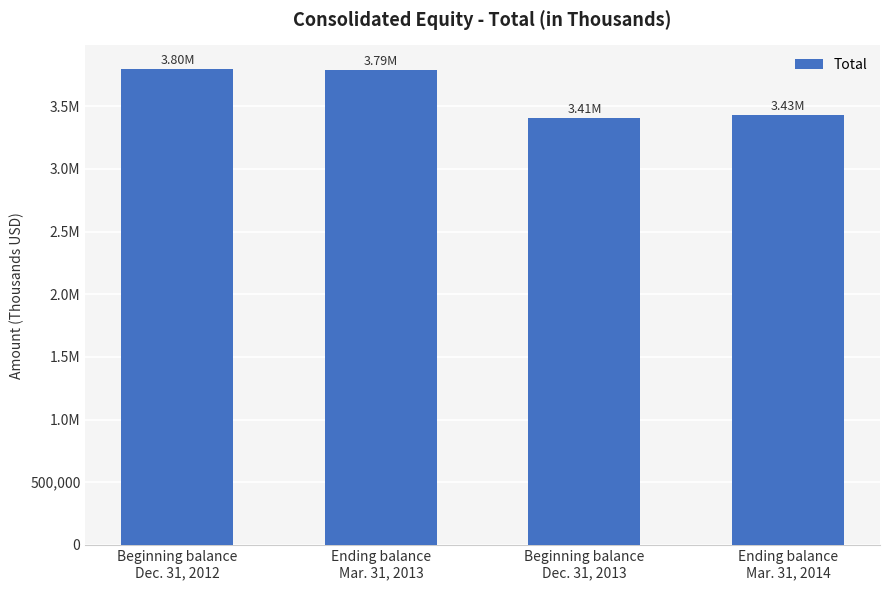

Are the bars horizontal?

No